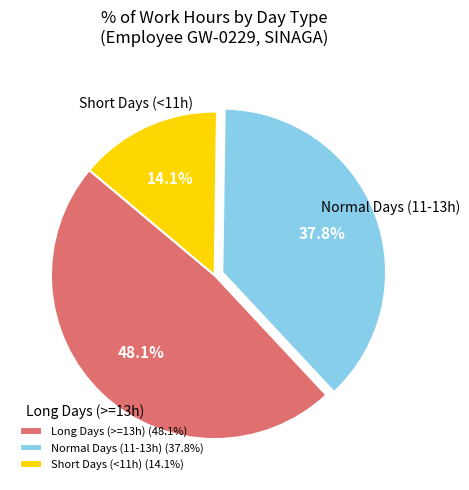

What percentage do Long Days (>=13h) (48.1%) and Normal Days (11-13h) (37.8%) together represent?

85.9%